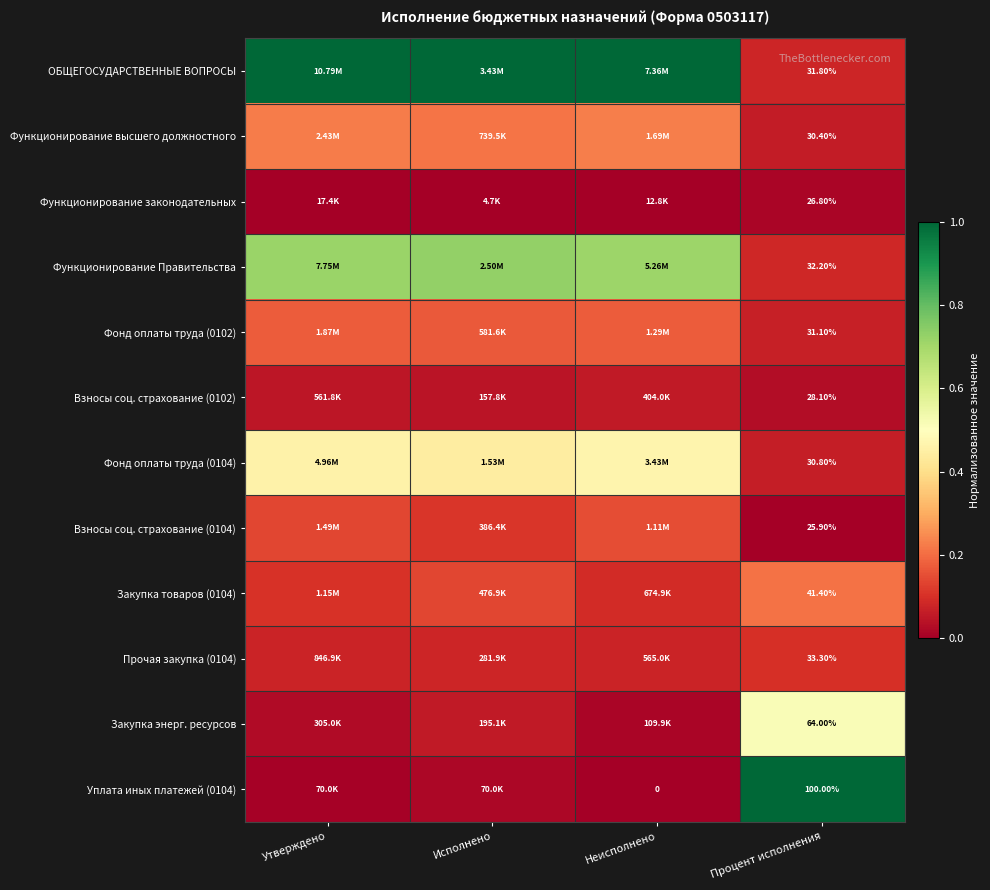

Which has a higher value, Исполнено or Процент исполнения?

Исполнено